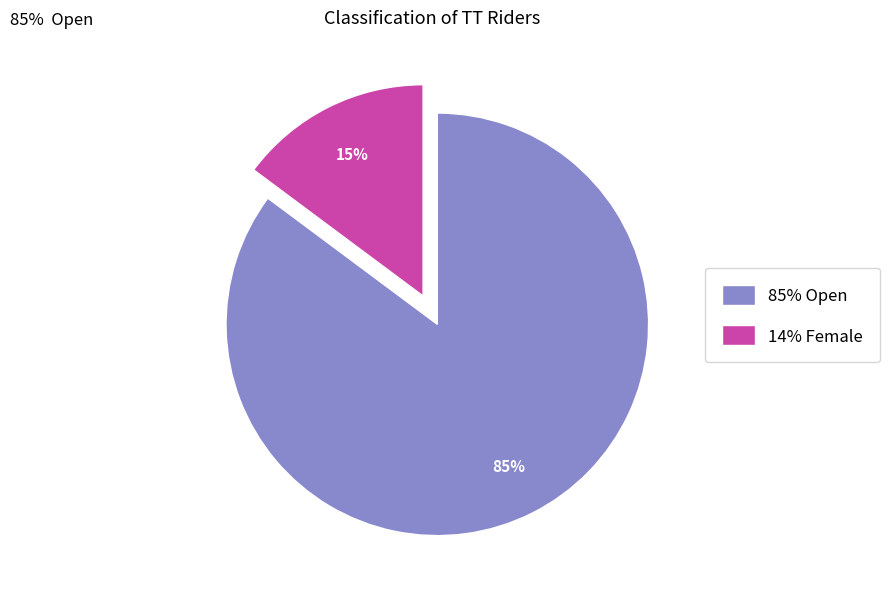

Between 85% Open and 14% Female, which is larger?

85% Open